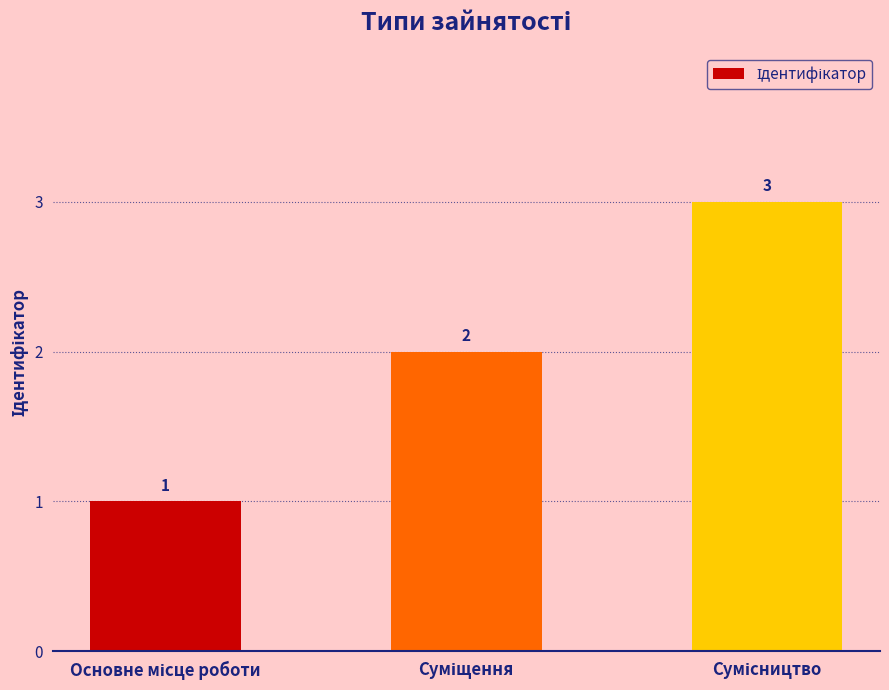

What is the maximum value shown in the chart?

3